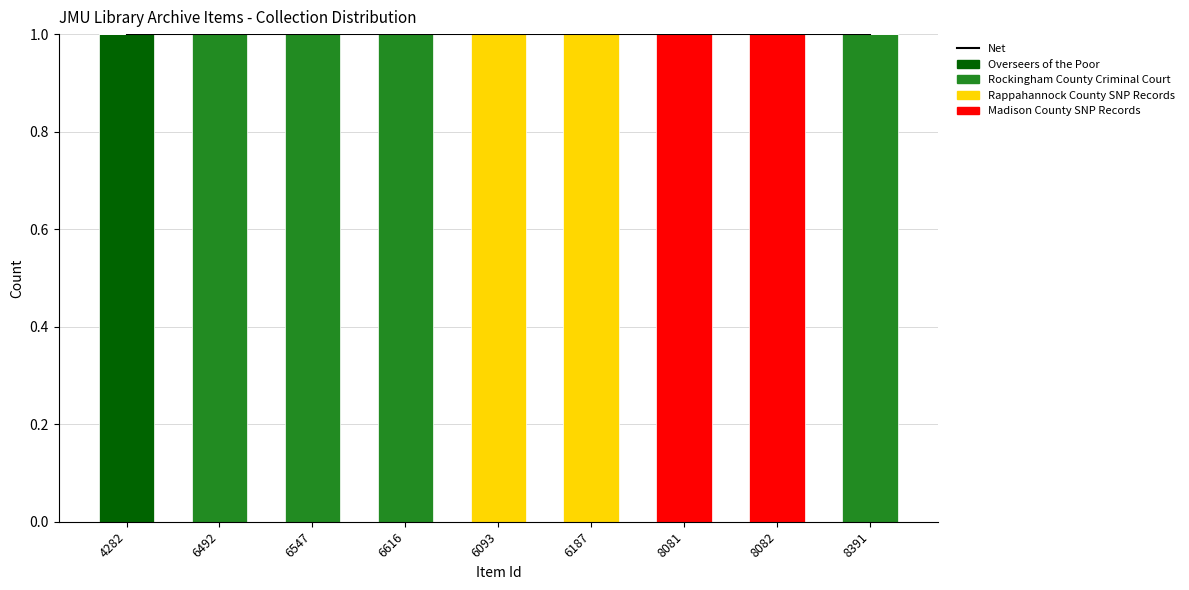

Which label corresponds to the largest value in the chart?

4282